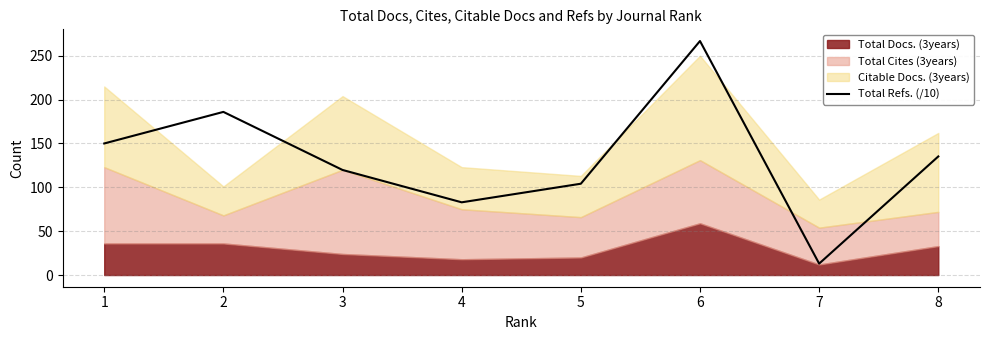

What is the difference between the maximum and minimum values?

253.8